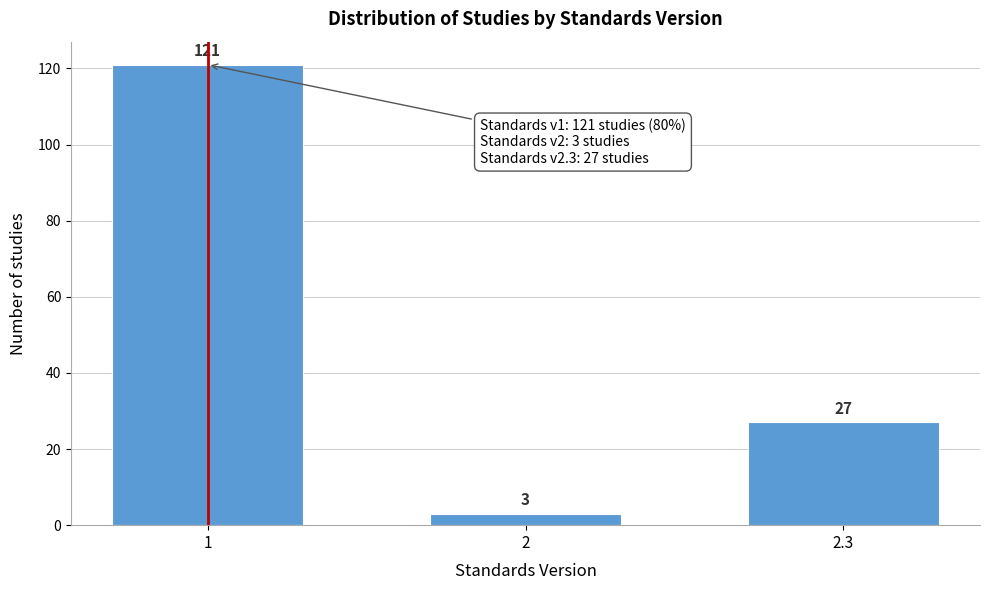

Reading right to left, extract all data points from this chart.

27	3	121